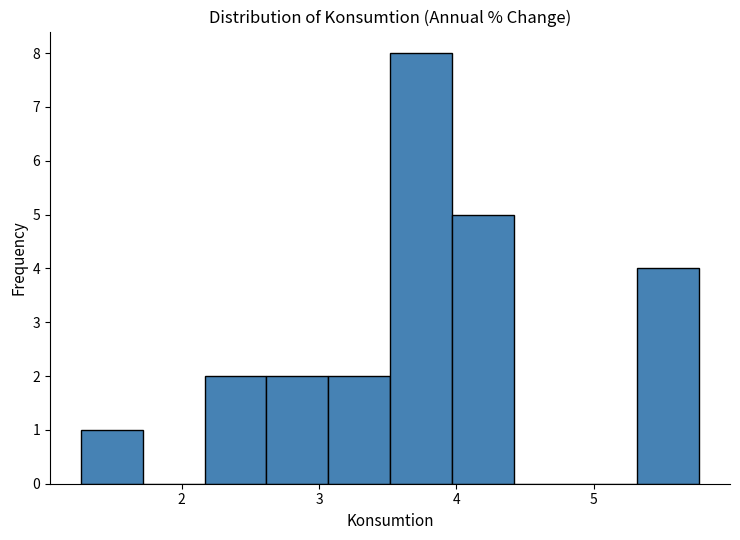

Reading left to right, transcribe this chart: for each bar, give the range it covers on the x-axis and its height. Neither the bar edges nor the heights are printed on the chart, so give them approximately, as read against the axes.

1.3 to 1.7: 1
1.7 to 2.2: 0
2.2 to 2.6: 2
2.6 to 3.1: 2
3.1 to 3.5: 2
3.5 to 4.0: 8
4.0 to 4.4: 5
4.4 to 4.9: 0
4.9 to 5.3: 0
5.3 to 5.8: 4